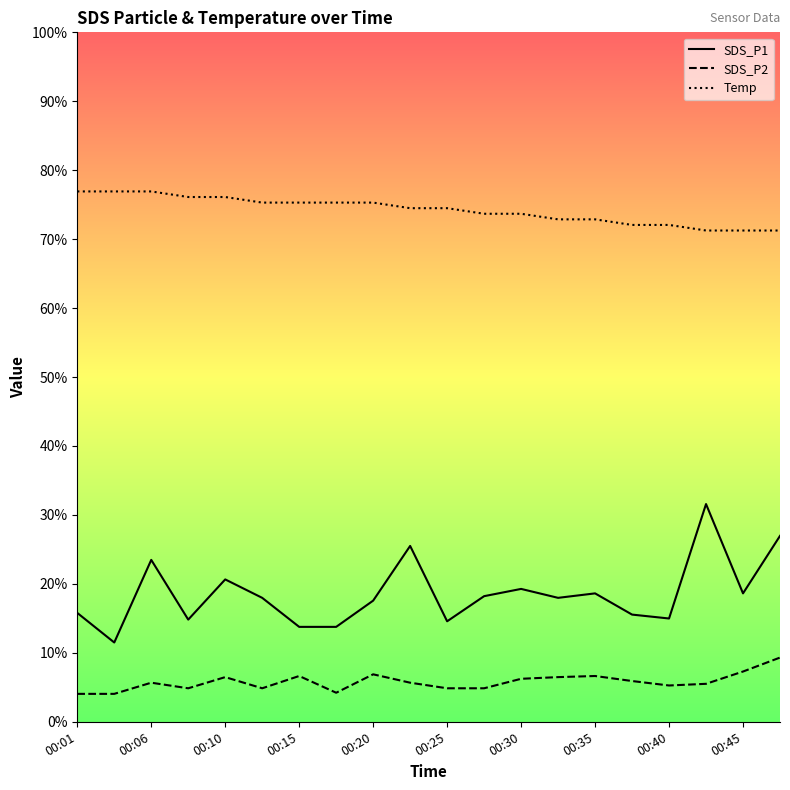

True or false: Temp and SDS_P2 cross at least once.

False